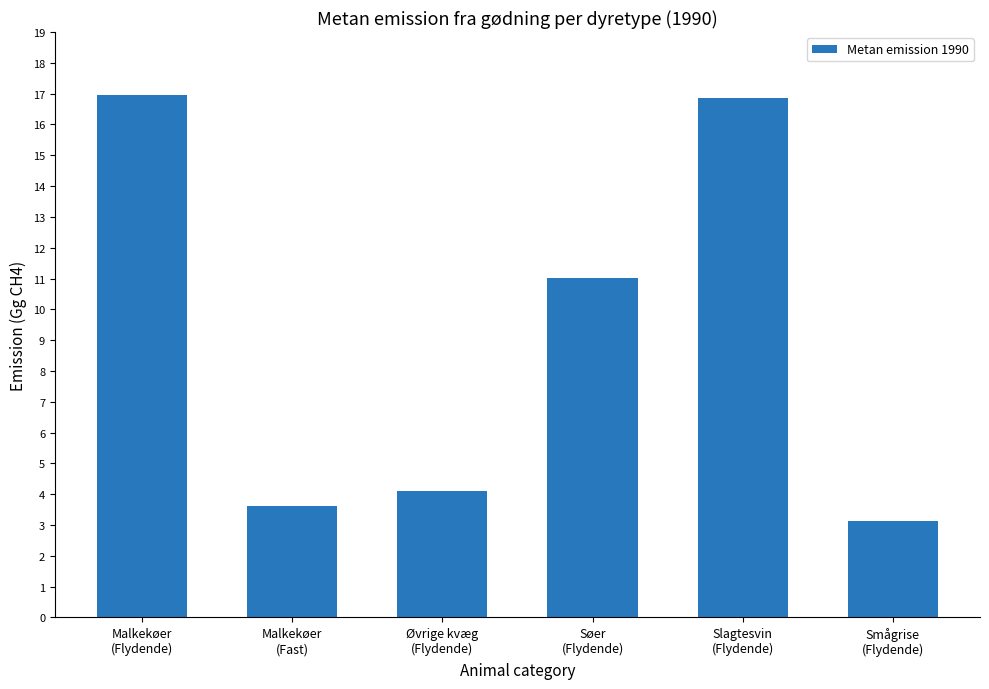

How many categories are shown in the chart?

6